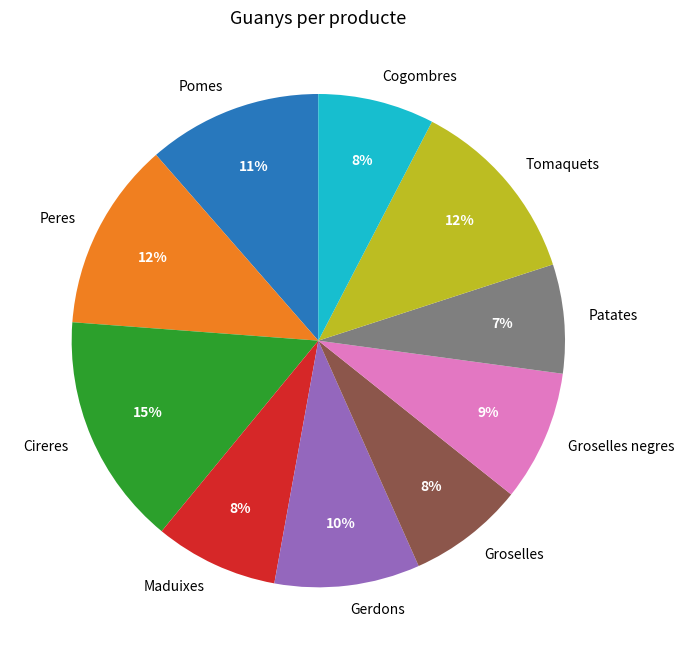

Combined, do Patates and Cogombres account for over 50%?

No